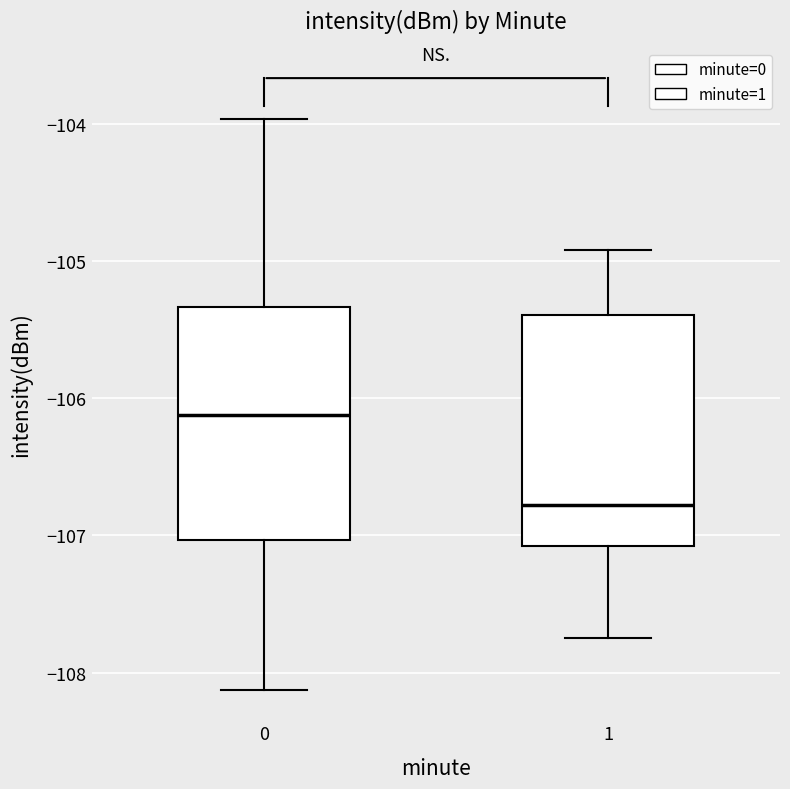

Which box's median line is the lowest?

1